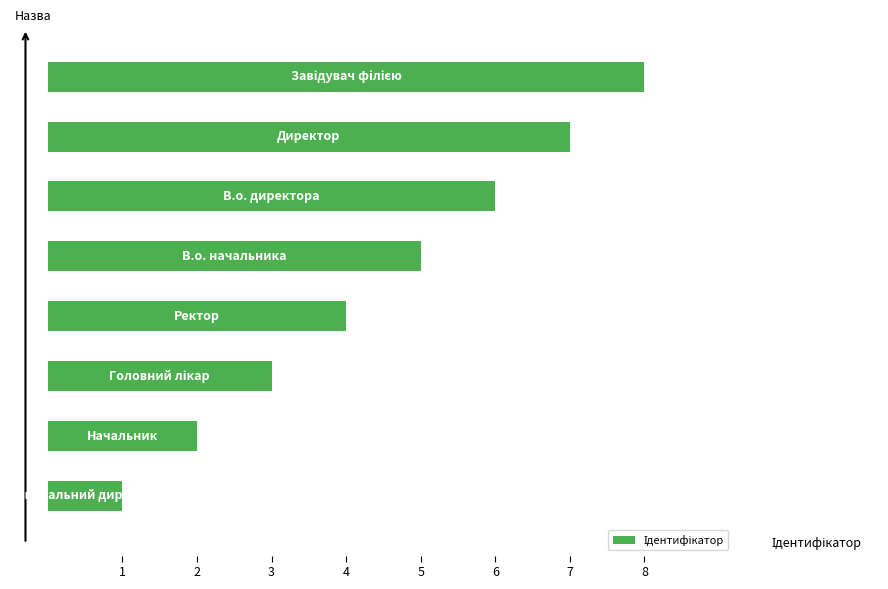

What is the difference between the maximum and minimum values?

7